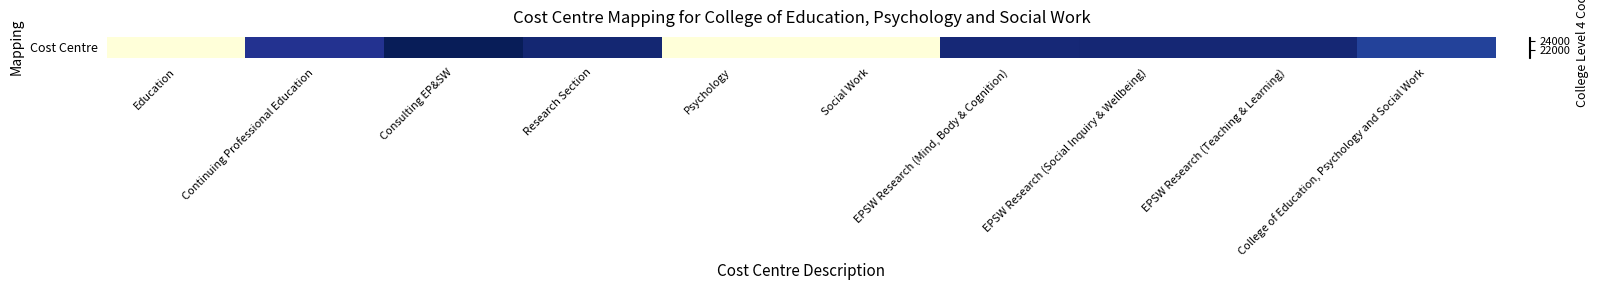

Where is the data nearest to the value 22542?

College of Education, Psychology and Social Work